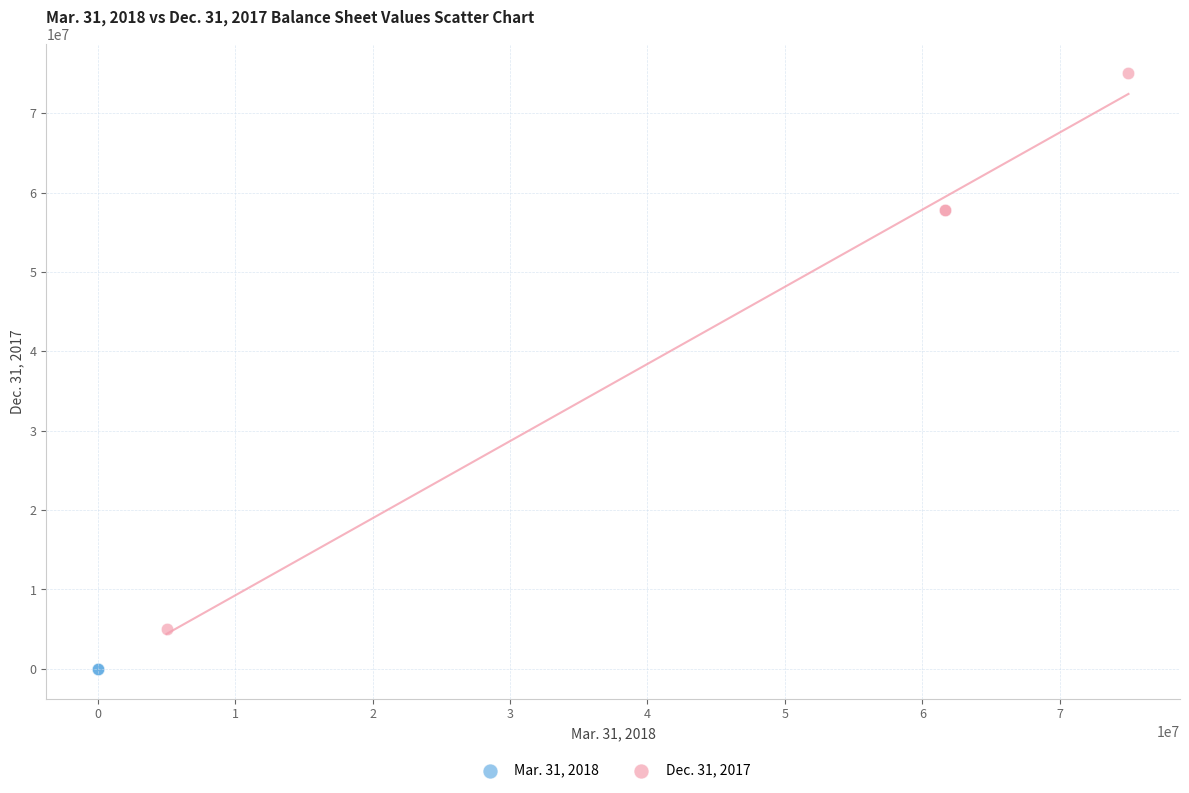

Which series has the widest spread of Y values?

Dec. 31, 2017